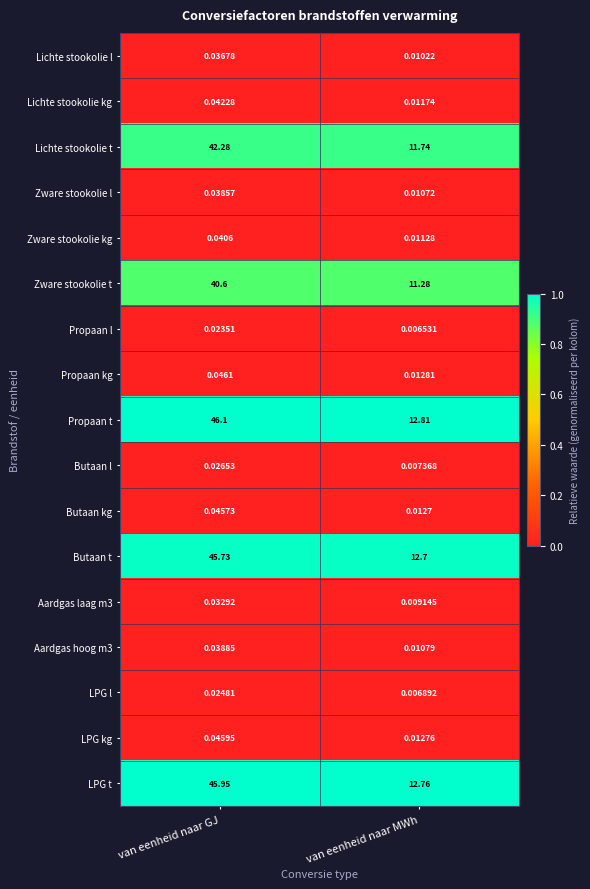

At van eenheid naar GJ, list the series in order from smallest to largest.

Propaan l, LPG l, Butaan l, Aardgas laag m3, Lichte stookolie l, Zware stookolie l, Aardgas hoog m3, Zware stookolie kg, Lichte stookolie kg, Butaan kg, LPG kg, Propaan kg, Zware stookolie t, Lichte stookolie t, Butaan t, LPG t, Propaan t